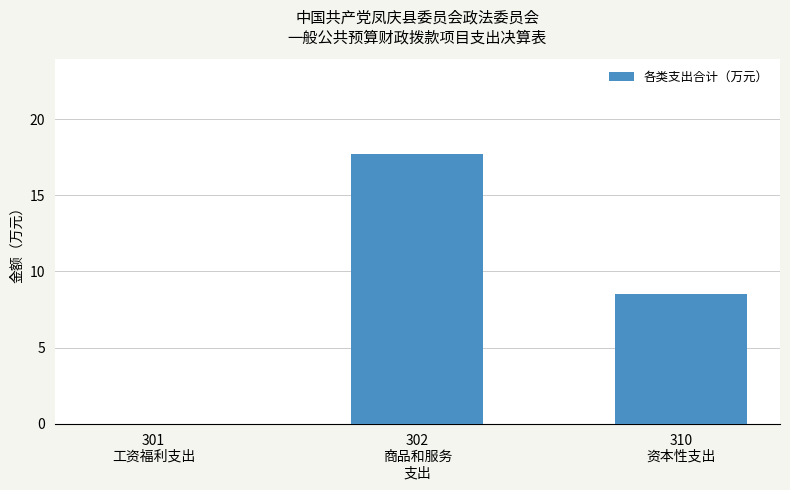

The value at 302
商品和服务
支出 is 17.7. True or false?

True